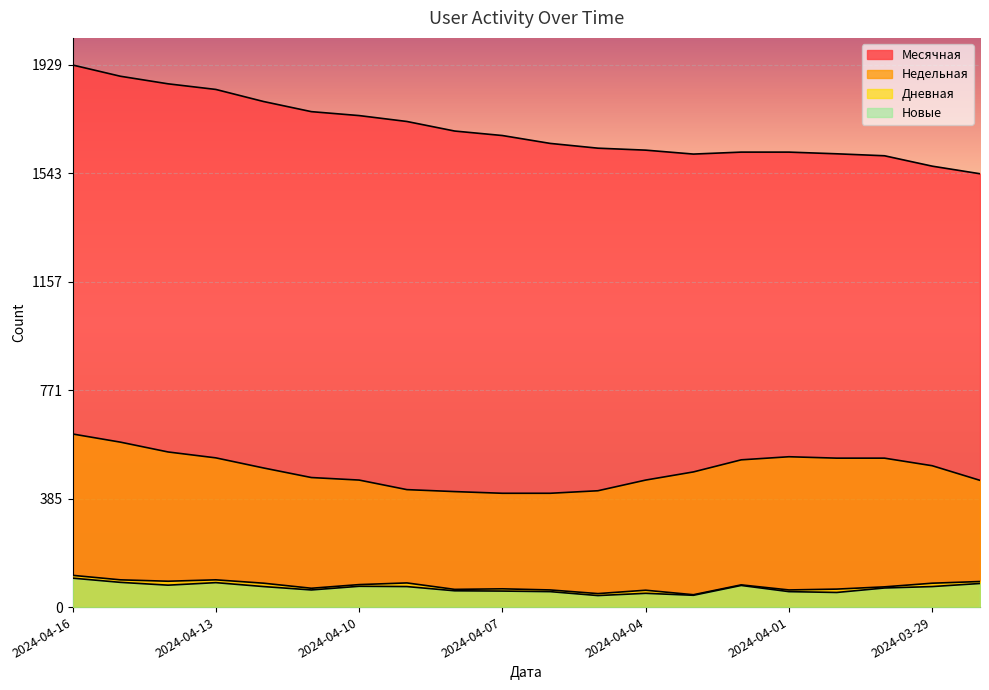

What is the total value across all series at 2024-04-15?

2661